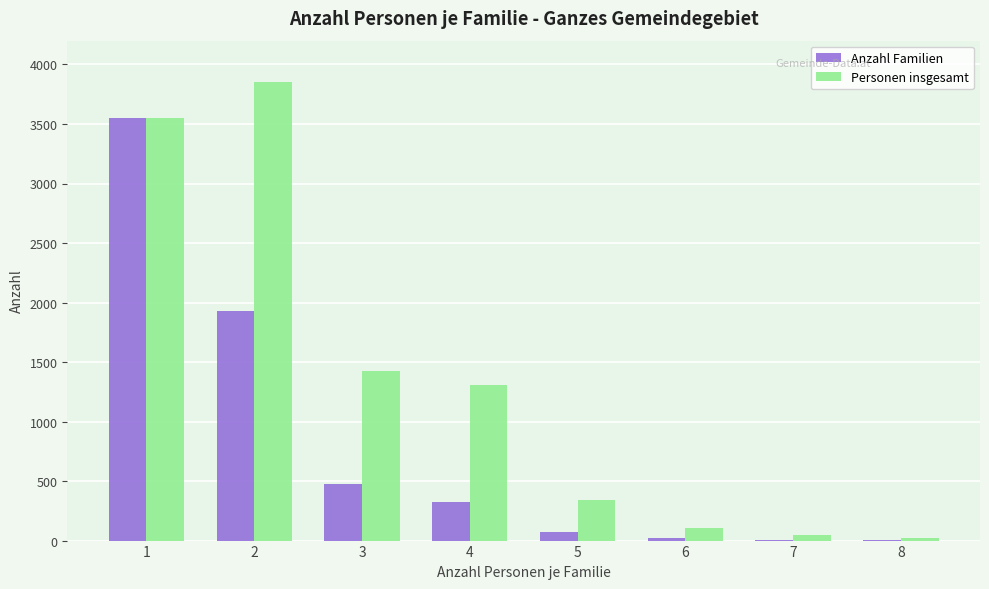

What is the maximum value for Anzahl Familien?

3550